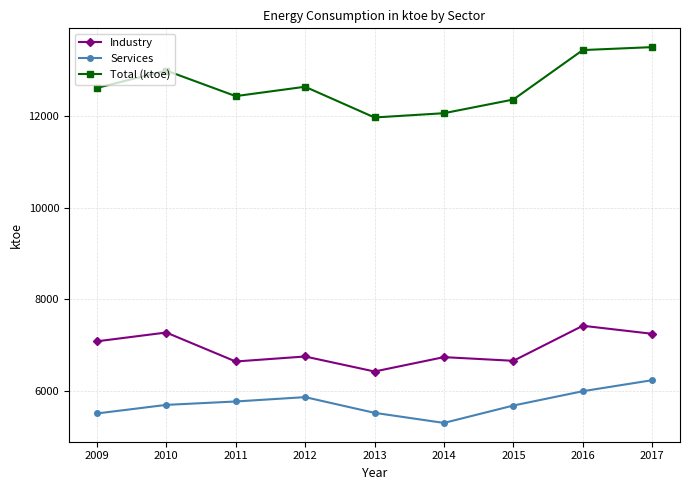

Which category has the lowest value across all series?

2014